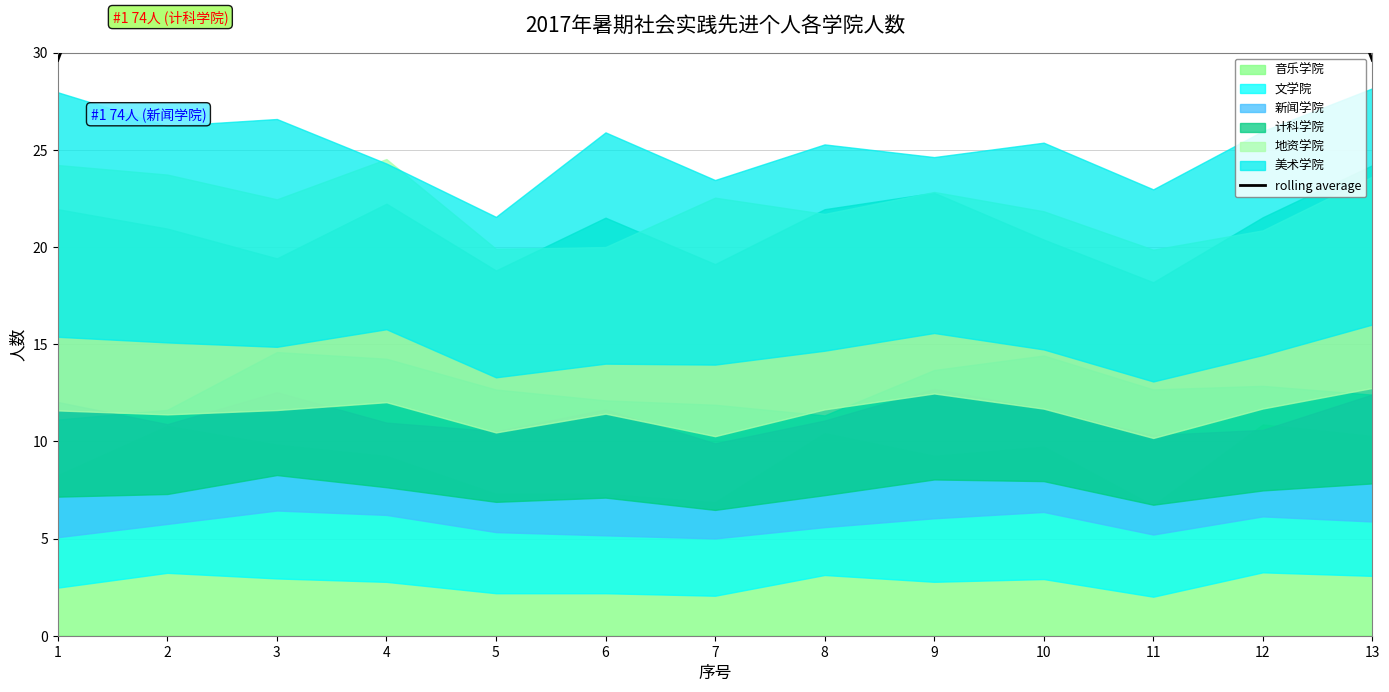

Is it true that the value at 1 is 39.7?

False